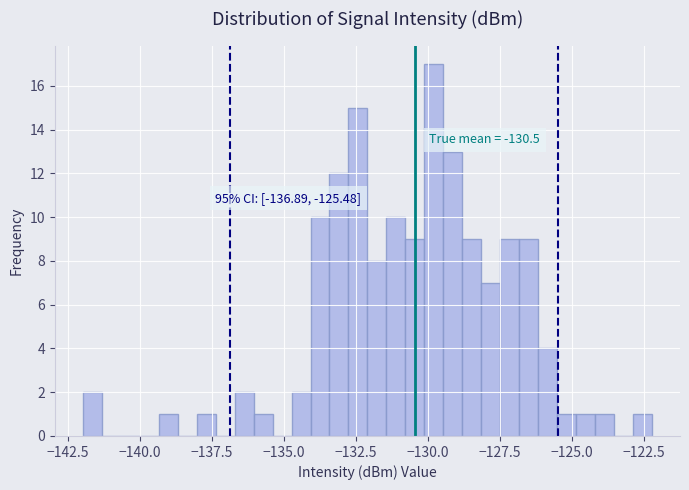

Read against the x-axis, roughly where is the centre of the tallest bar?

-130.0